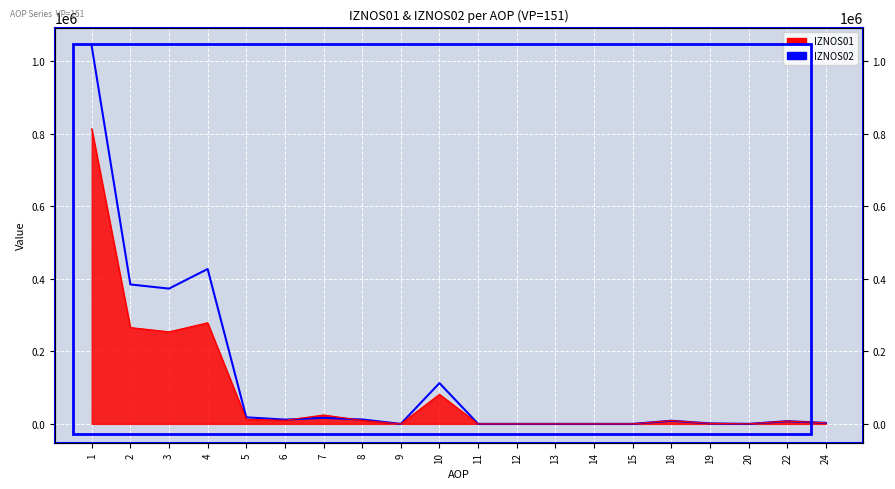

Reading right to left, what are all the values shown in this chart?

2795.1	7358.2	0.0	1284.7	8643.0	0.0	0.0	0.0	0.0	0.0	112306.4	0.0	12024.0	16538.9	11717.7	17966.9	426860.8	372801.8	384239.8	1040278.0